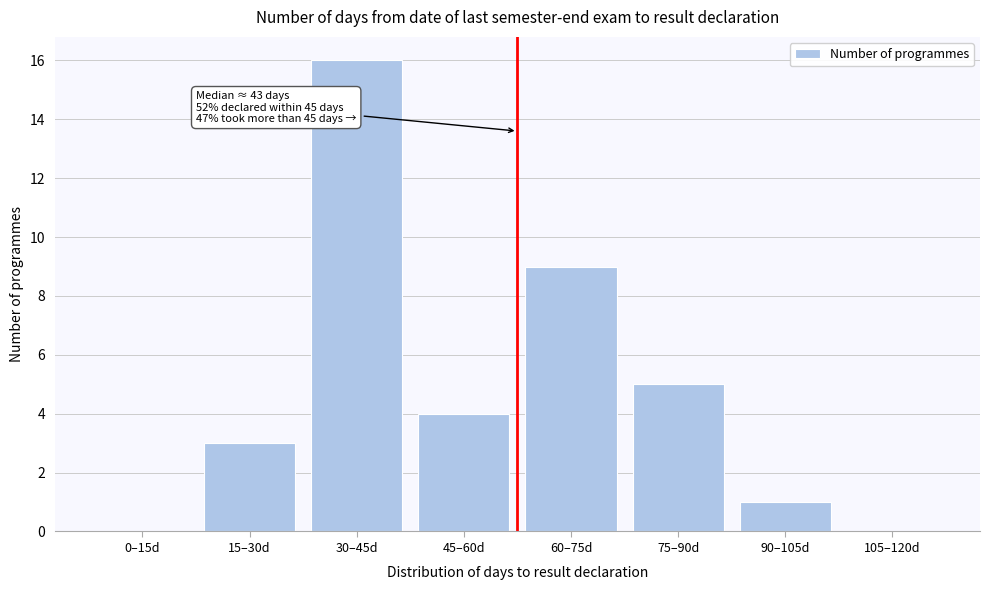

Reading right to left, extract all data points from this chart.

105–120d=0	90–105d=1	75–90d=5	60–75d=9	45–60d=4	30–45d=16	15–30d=3	0–15d=0